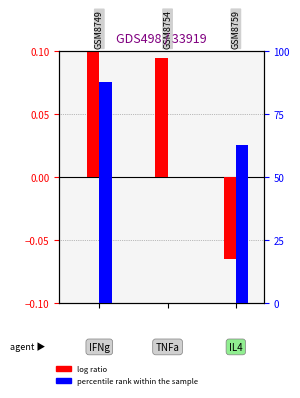

What is the difference between the second highest and minimum values in the log ratio series?

0.2